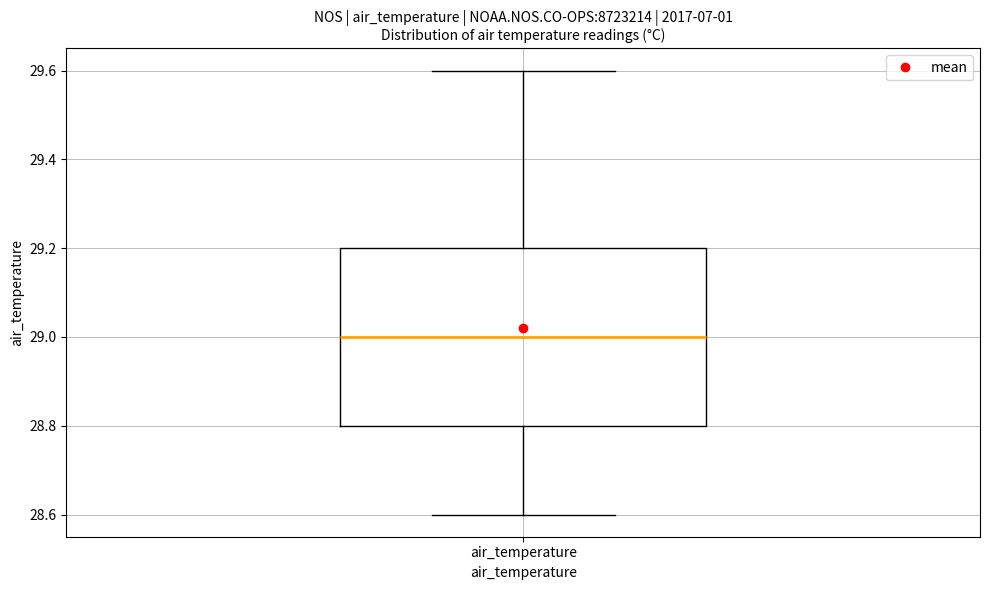

Where is the lower edge of the box for air_temperature on the y-axis? The values are not printed on the chart, so give them approximately, as read against the axis.

28.8